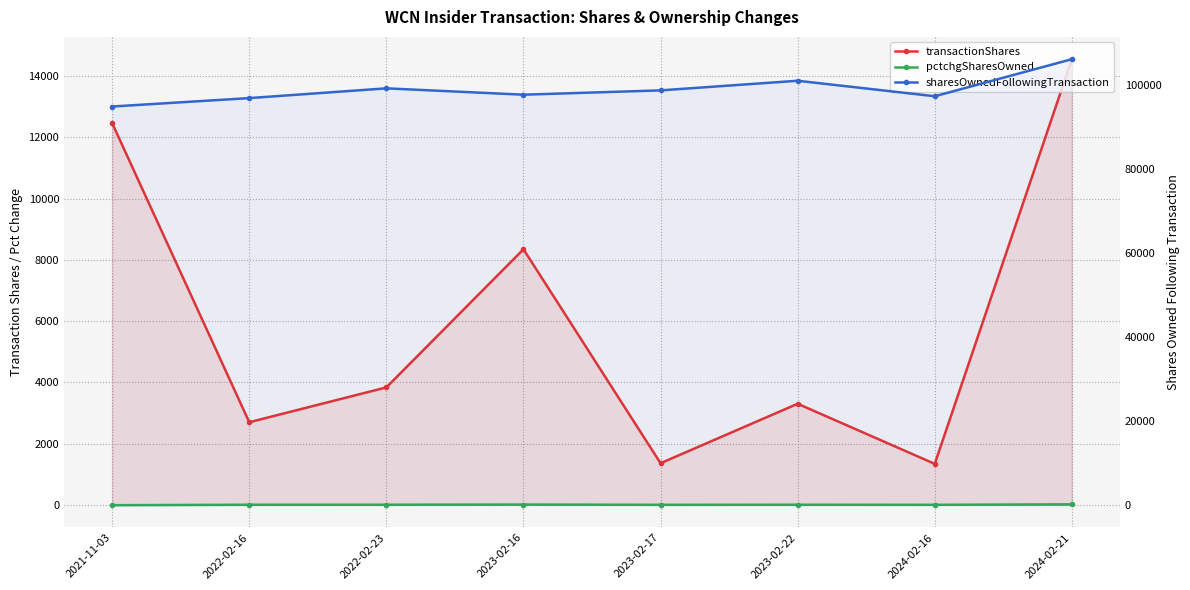

What is the value of the sharesOwnedFollowingTransaction point at the 4th from the left?

97798